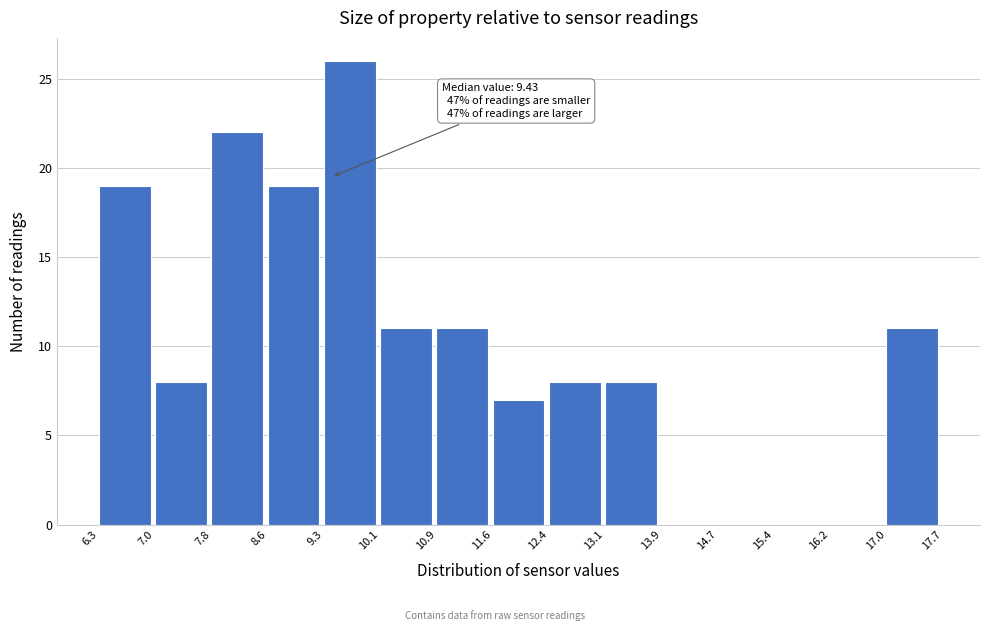

Which range on the x-axis has the tallest bar?

9.3 to 10.1